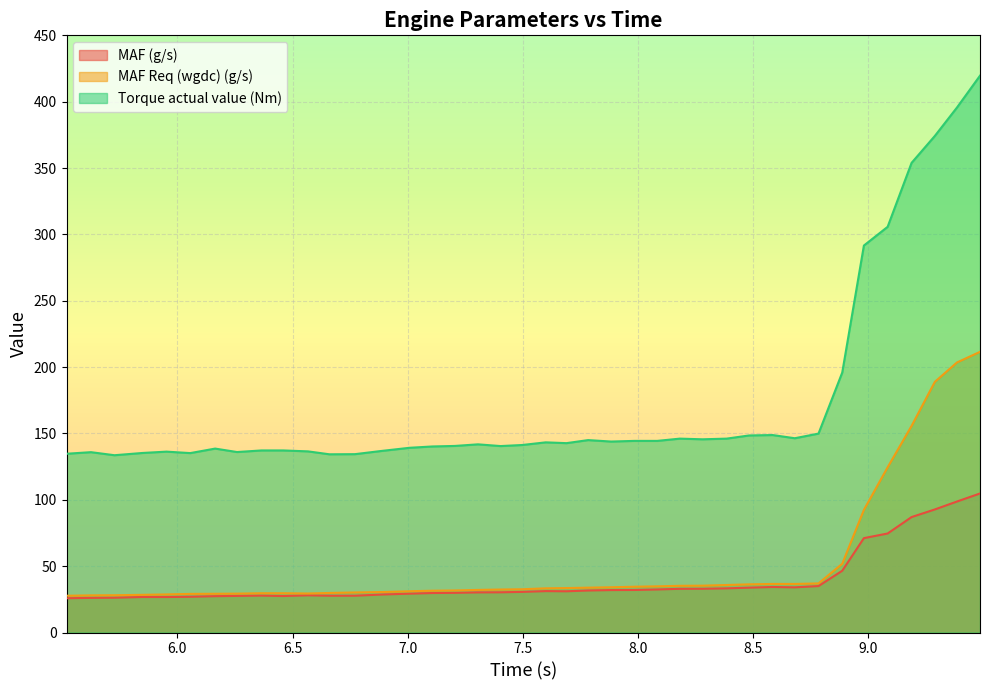

List the series in order of their peak value, lowest first.

MAF (g/s), MAF Req (wgdc) (g/s), Torque actual value (Nm)